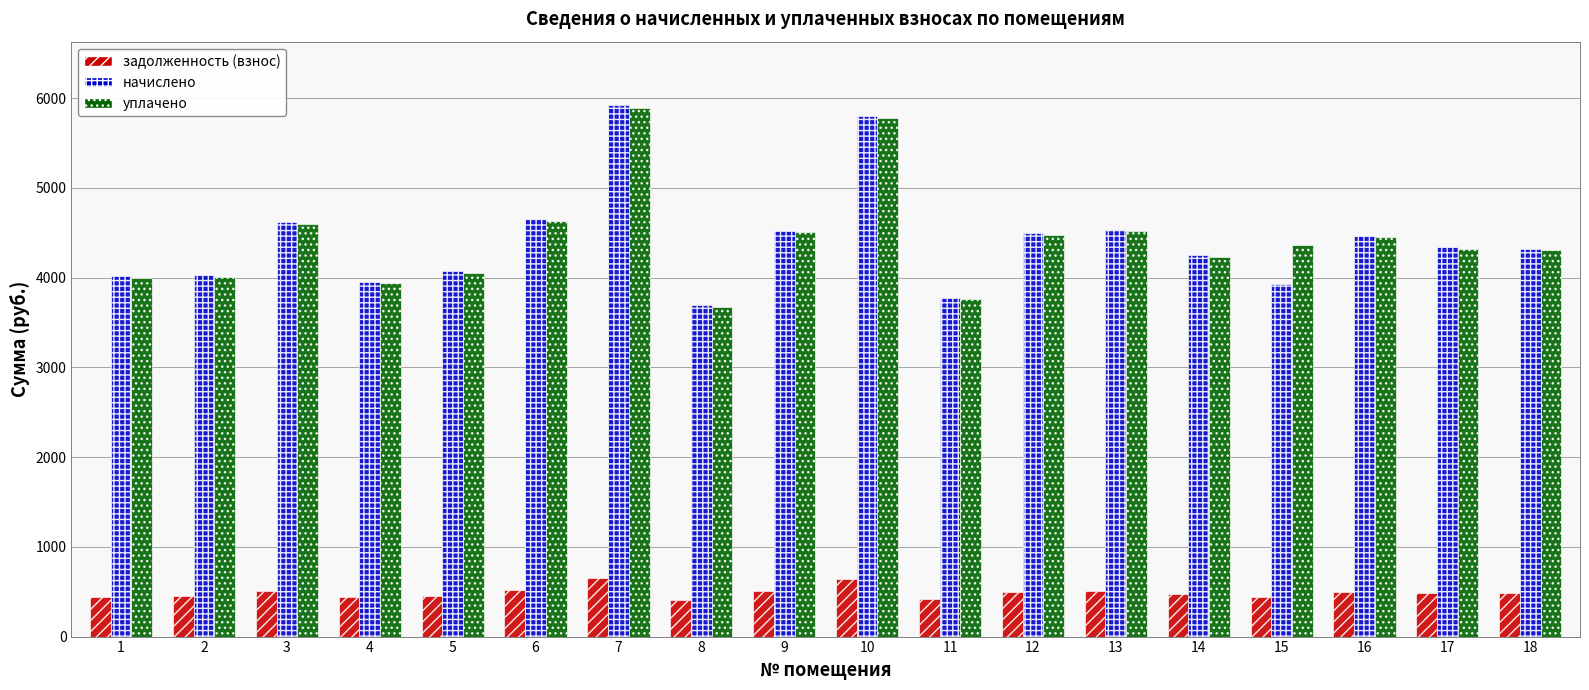

What is the value of the уплачено bar at the 4th from the left?

3935.5